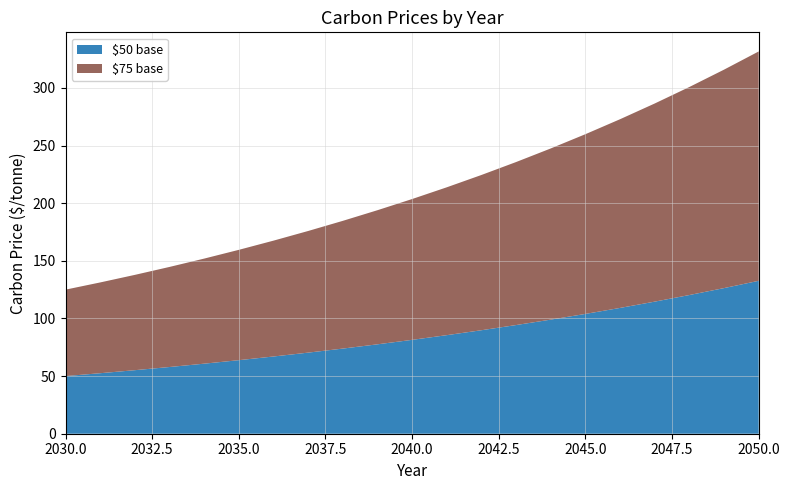

Reading left to right, transcribe all the data shown in this chart.

$50 base: 2030=50.0	2031=52.5	2032=55.1	2033=57.9	2034=60.8	2035=63.8	2036=67.0	2037=70.4	2038=73.9	2039=77.6	2040=81.4	2041=85.5	2042=89.8	2043=94.3	2044=99.0	2045=103.9	2046=109.1	2047=114.6	2048=120.3	2049=126.3	2050=132.7
$75 base: 2030=75.0	2031=78.8	2032=82.7	2033=86.8	2034=91.2	2035=95.7	2036=100.5	2037=105.5	2038=110.8	2039=116.3	2040=122.2	2041=128.3	2042=134.7	2043=141.4	2044=148.5	2045=155.9	2046=163.7	2047=171.9	2048=180.5	2049=189.5	2050=199.0